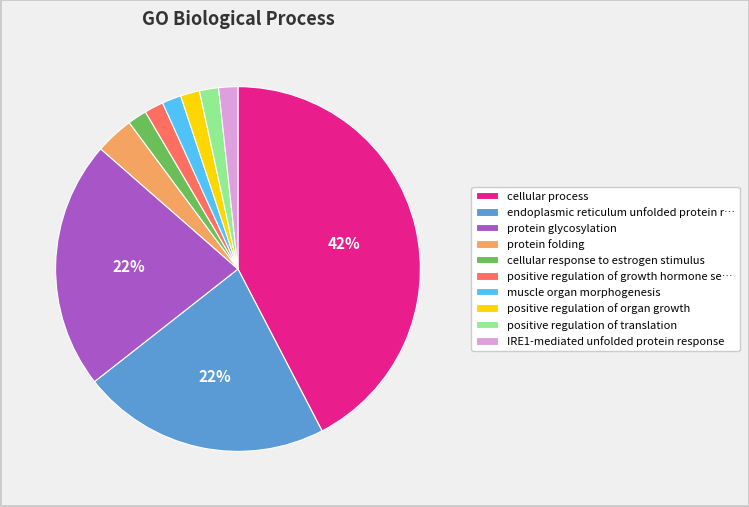

To the nearest percent, what portion does muscle organ morphogenesis represent?

2%